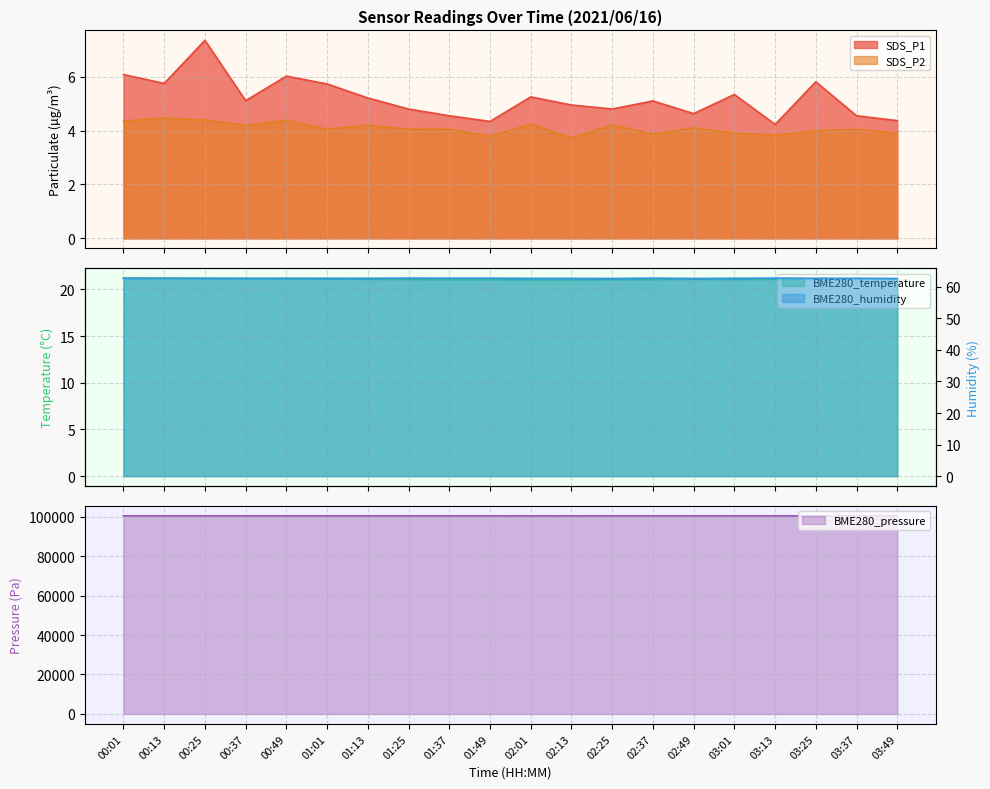

At which label does BME280_pressure first exceed 100371?

00:01